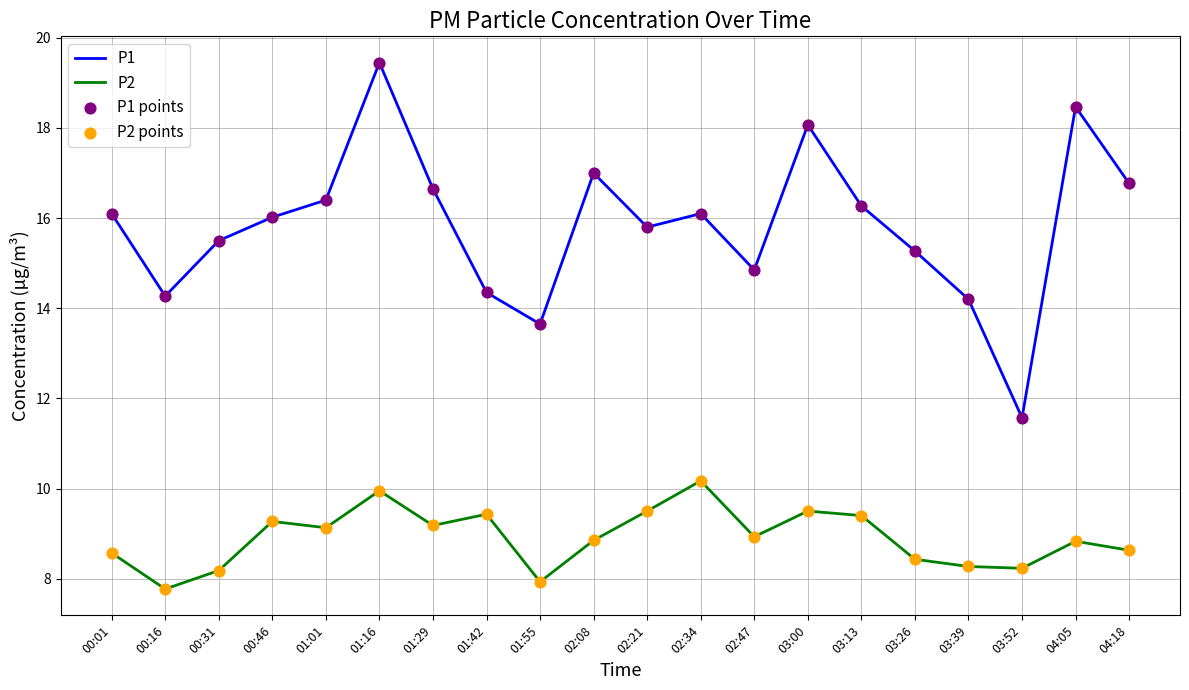

Between 01:01 and 03:26, which series saw the biggest shift?

P1